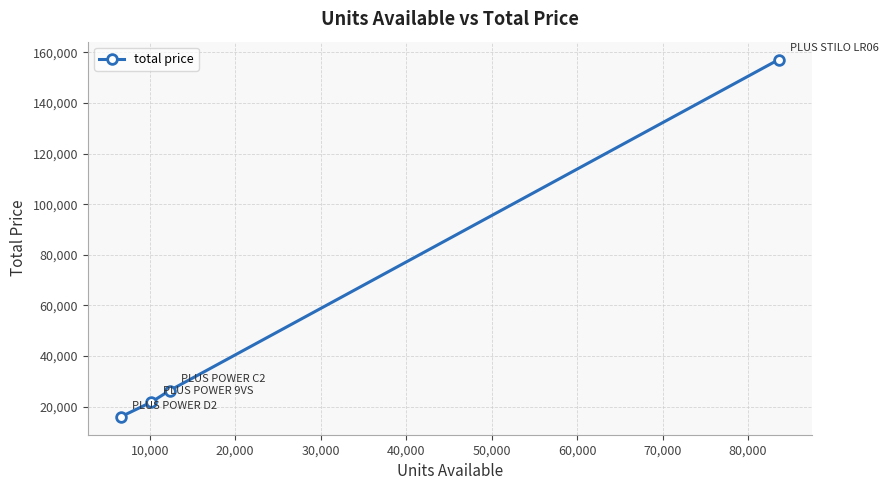

True or false: there are more than 1 points higher than both neighbors.

False